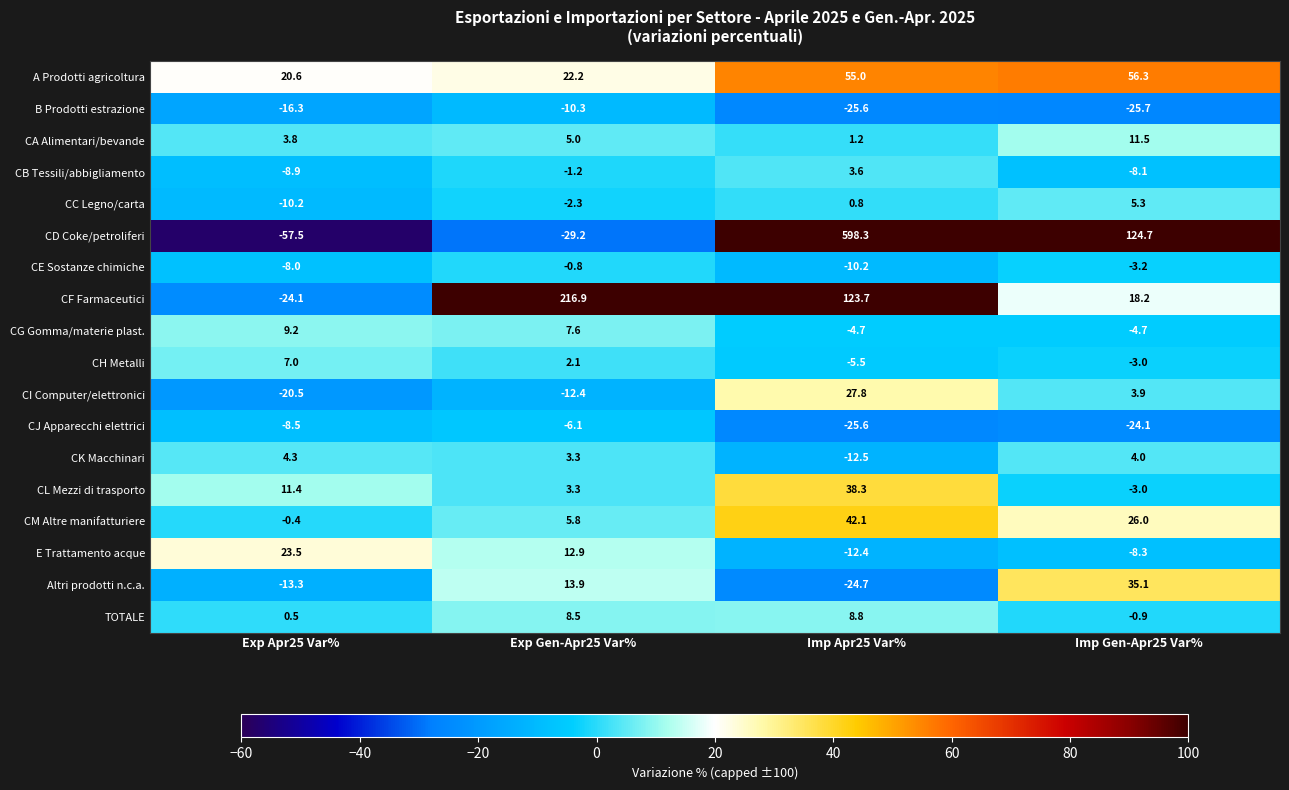

The CJ Apparecchi elettrici series shows -1.4 at Exp Gen-Apr25 Var%. True or false?

False